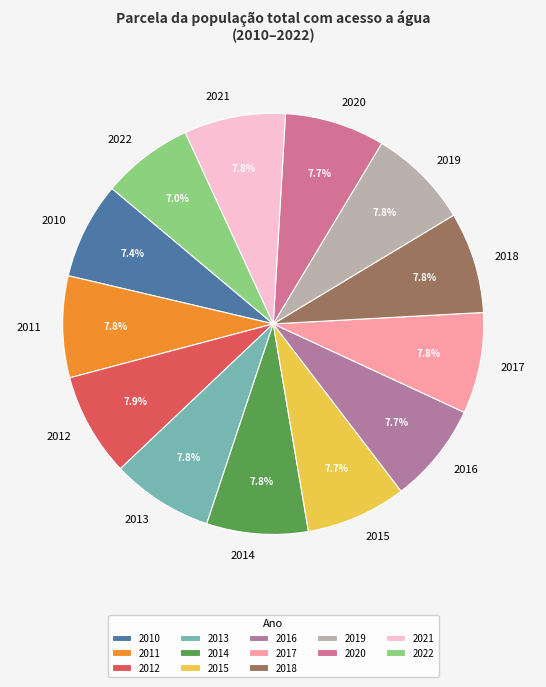

What percentage do 2015 and 2022 together represent?

14.7%